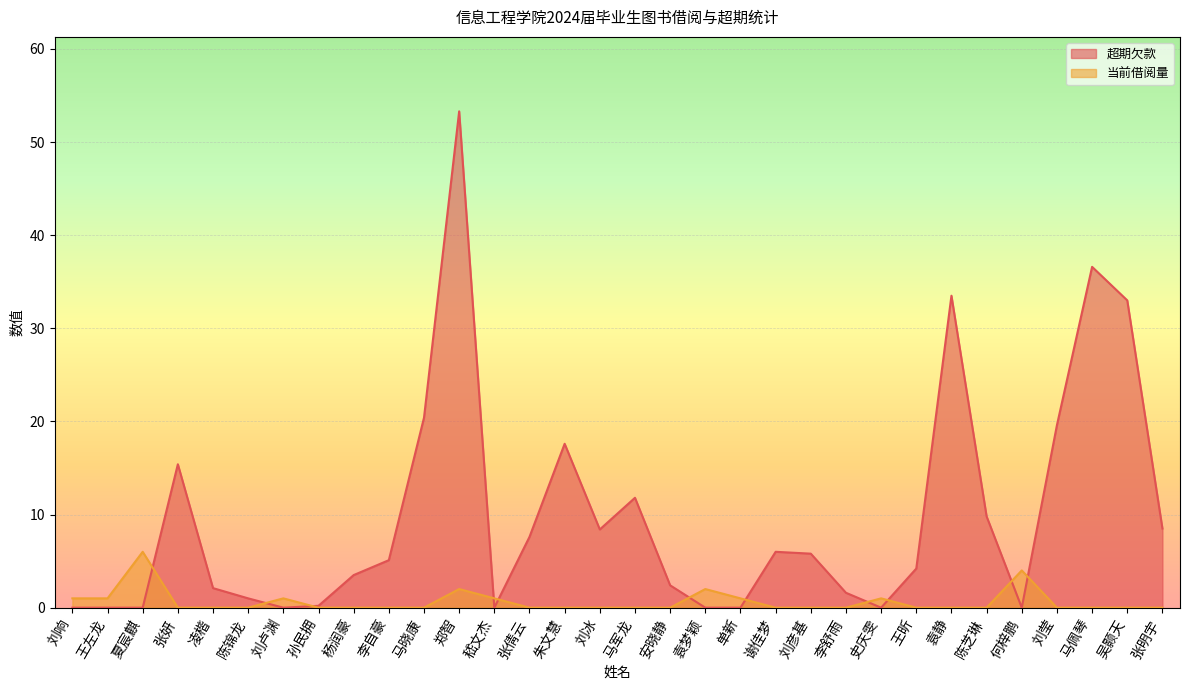

Is the value of 当前借阅量 at 何梓鹏 greater than the value of 超期欠款 at 陈芝琳?

No